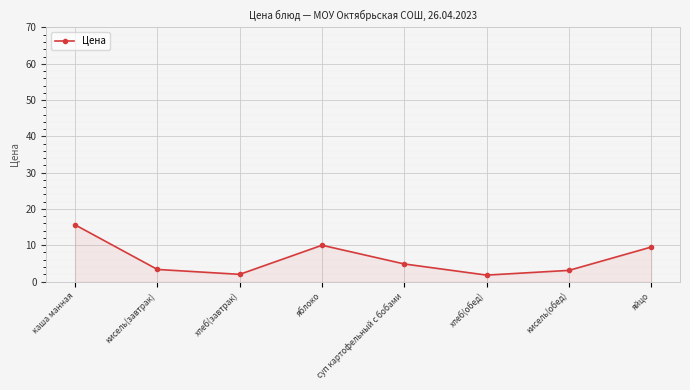

Which has a higher value, кисель(завтрак) or яблоко?

яблоко